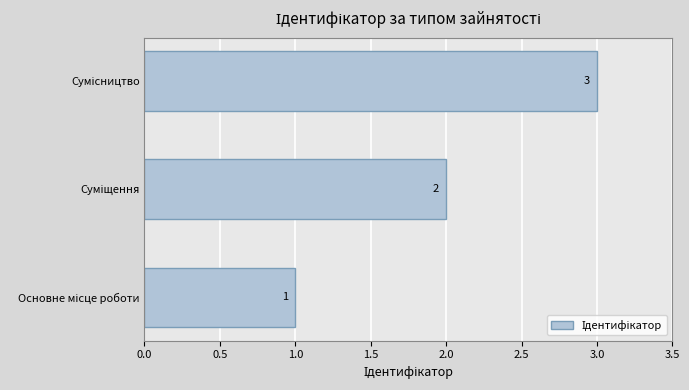

Count the values in the range 1 to 3.

3